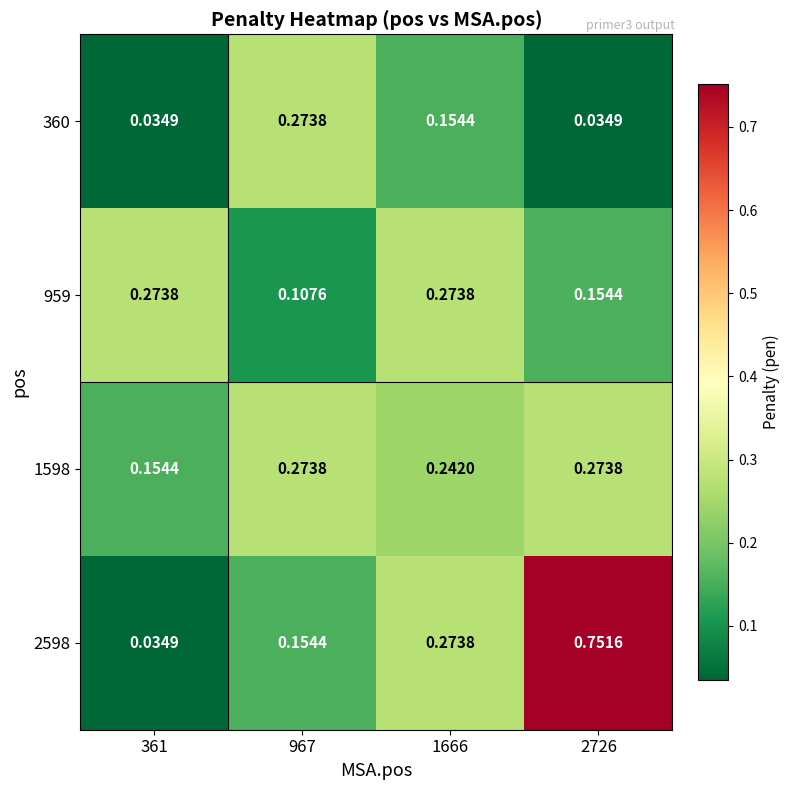

Is the value of 1598 at 1666 greater than the value of 959 at 361?

No